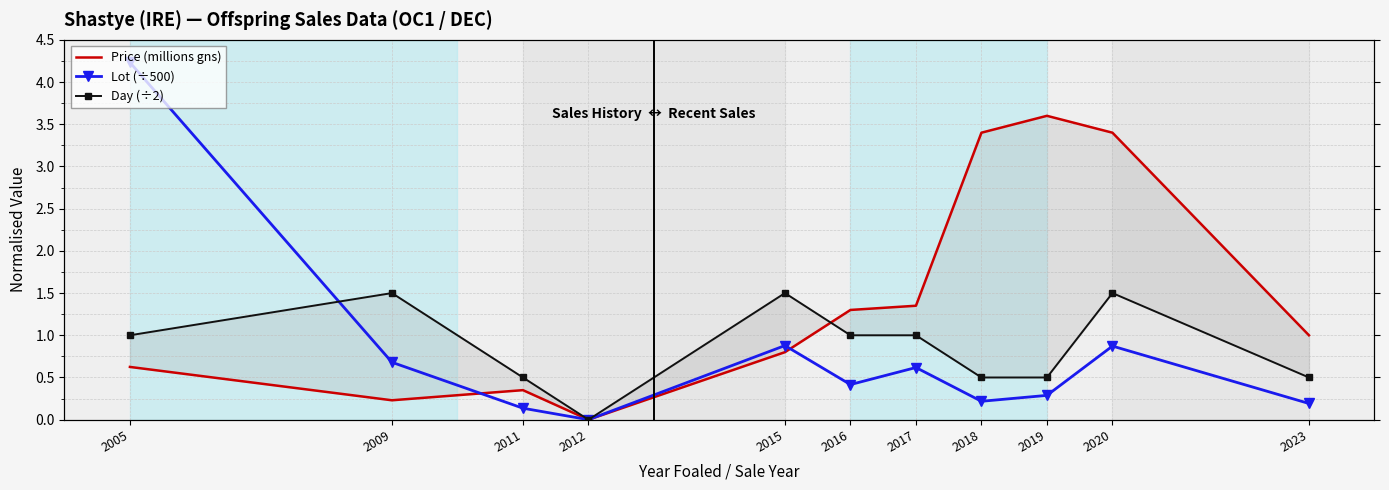

At which category does Price (millions gns) reach its first local peak?

2011